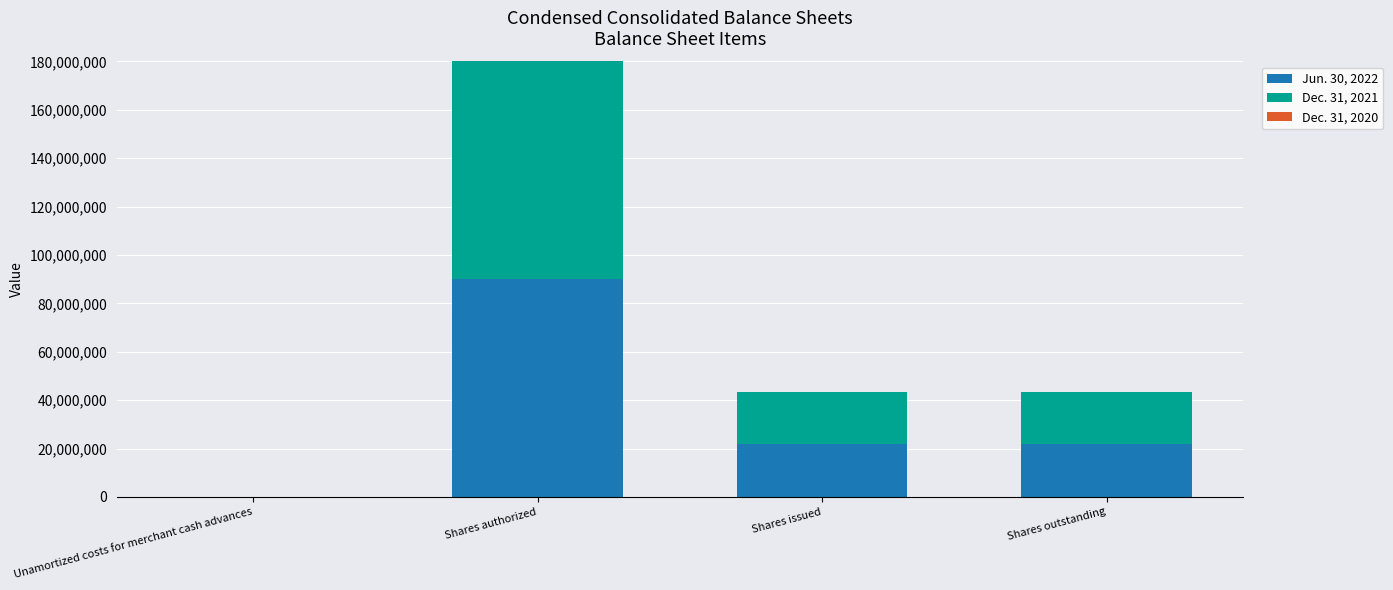

The value of Jun. 30, 2022 at Shares authorized is 90000000. True or false?

True